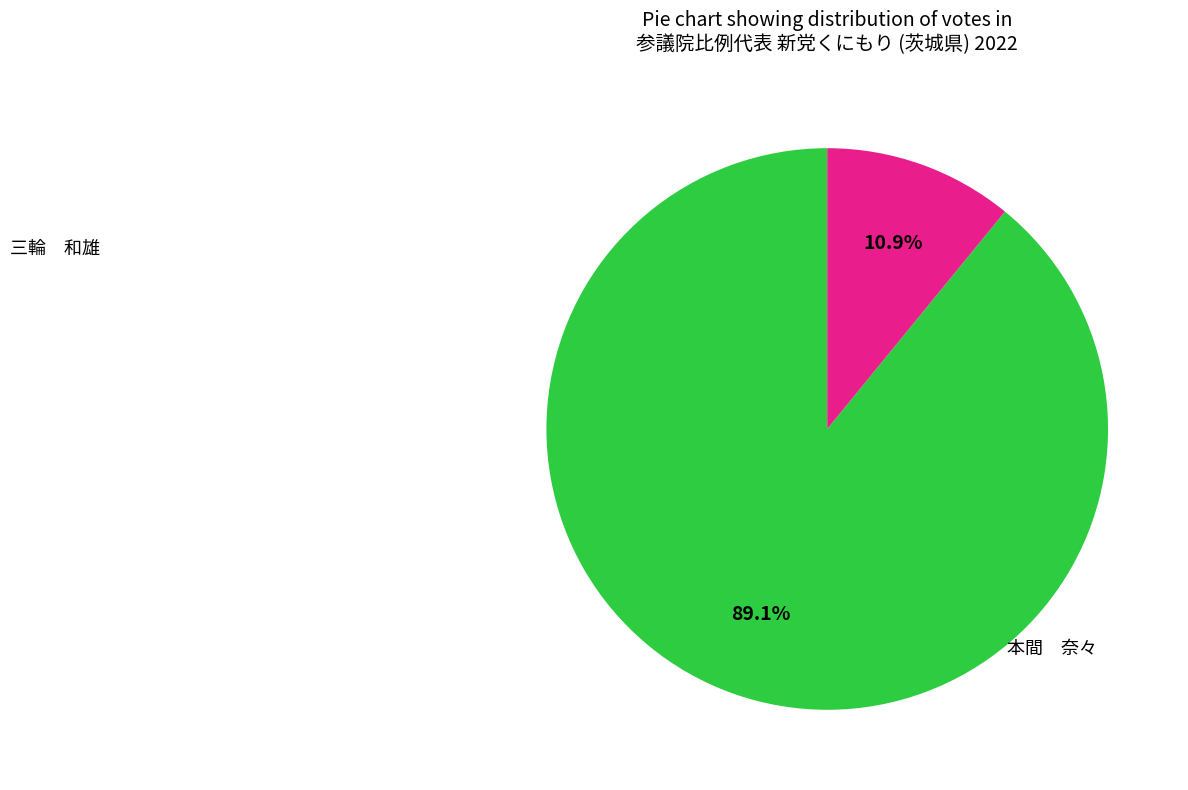

Count the number of slices in the pie.

2